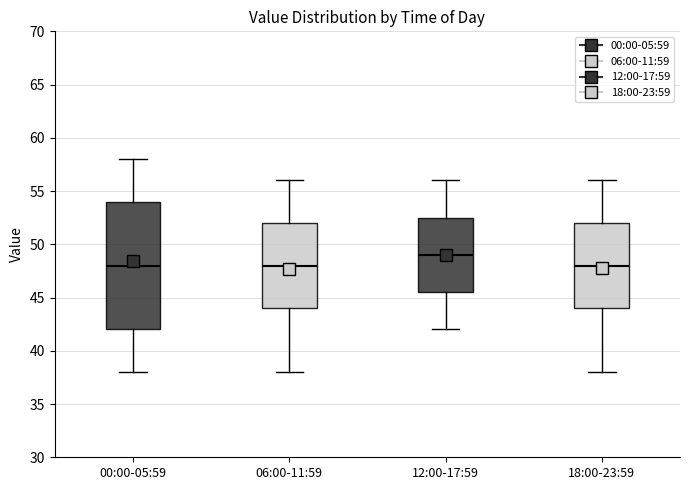

Which box's median line is the highest?

12:00-17:59